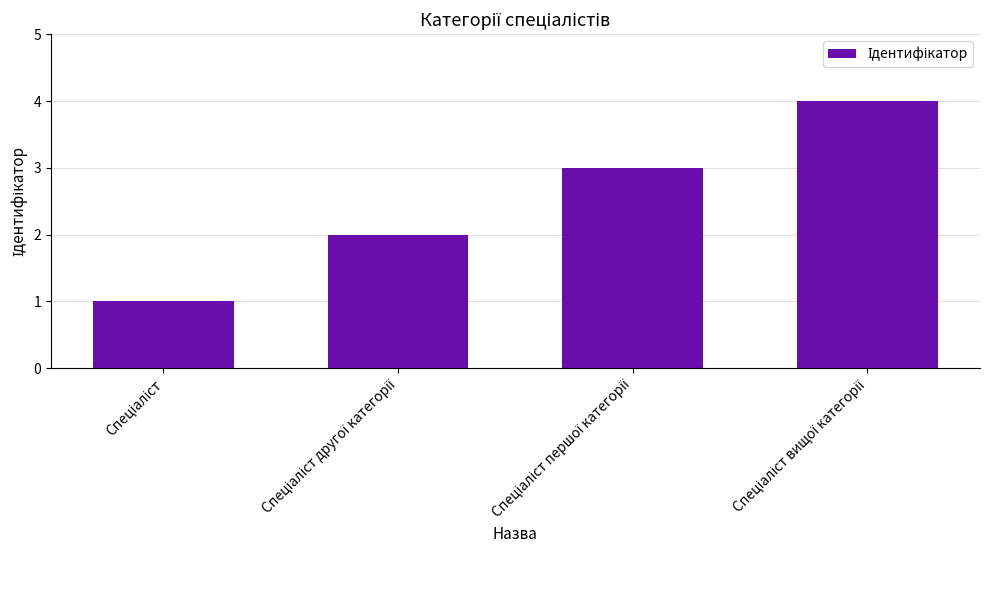

What is the maximum value shown in the chart?

4